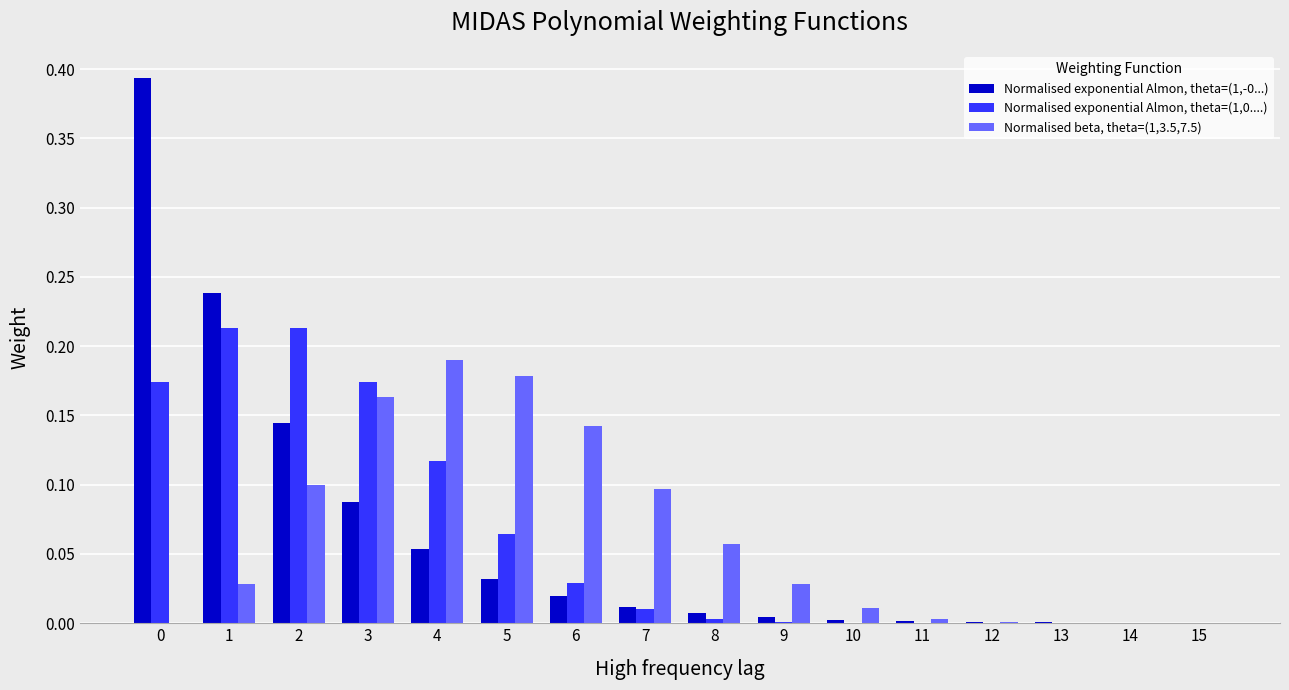

What is the sum of all Normalised beta, theta=(1,3.5,7.5) values?

1.0